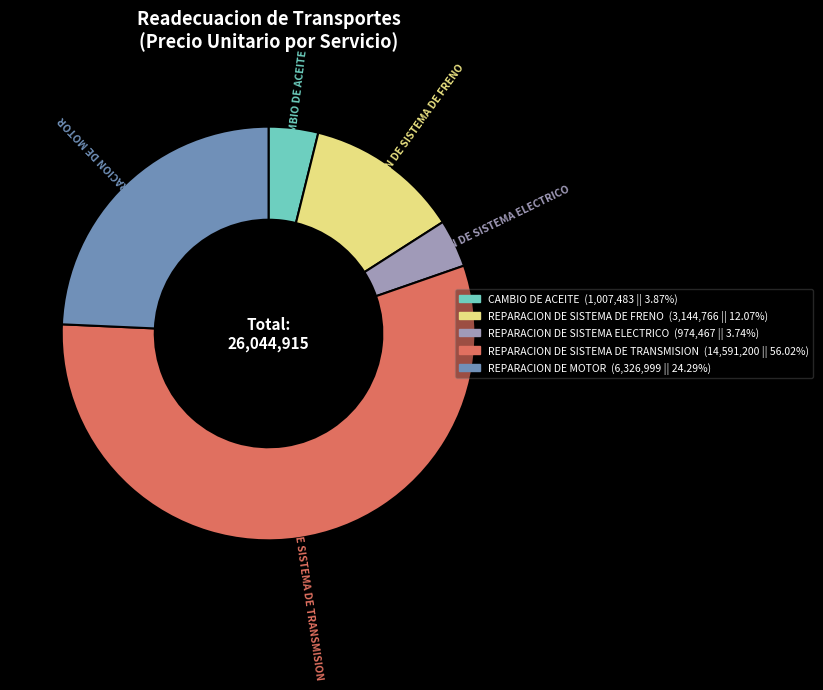

Count the number of slices in the pie.

5